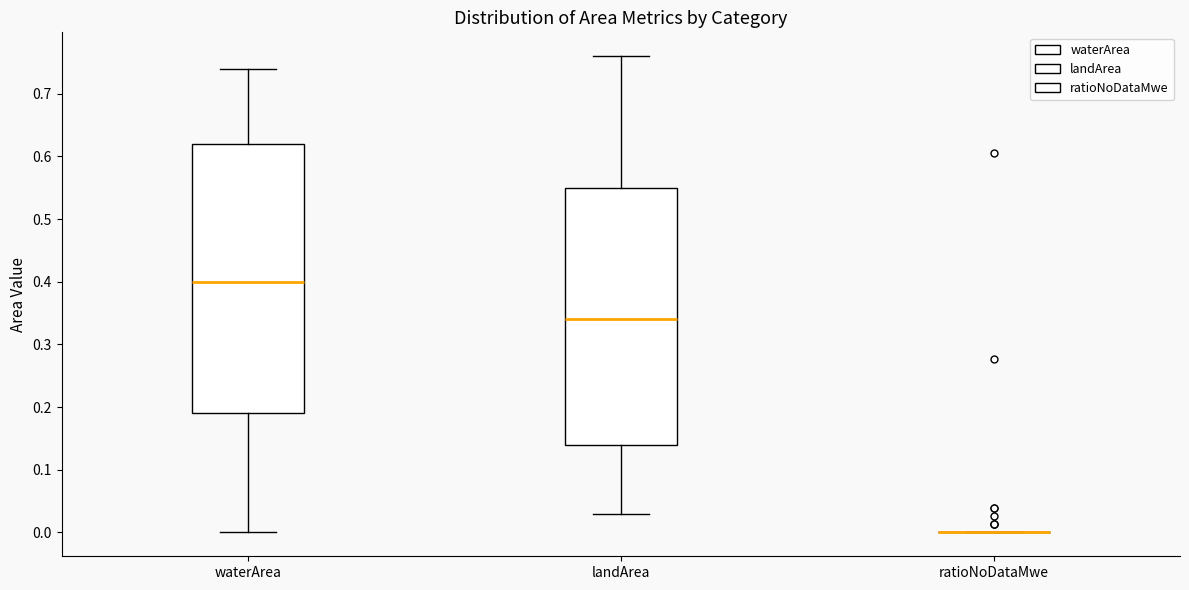

Reading left to right, read every box against the y-axis: the position of its median line, the range the box covers, and the ends of its whiskers. The values are not printed on the chart, so give them approximately, as read against the axis.

waterArea: median 0.40, box 0.19 to 0.62, whiskers 0.00 to 0.74
landArea: median 0.34, box 0.14 to 0.55, whiskers 0.03 to 0.76
ratioNoDataMwe: box collapsed to a line at 0.00, whiskers 0.00 to 0.00